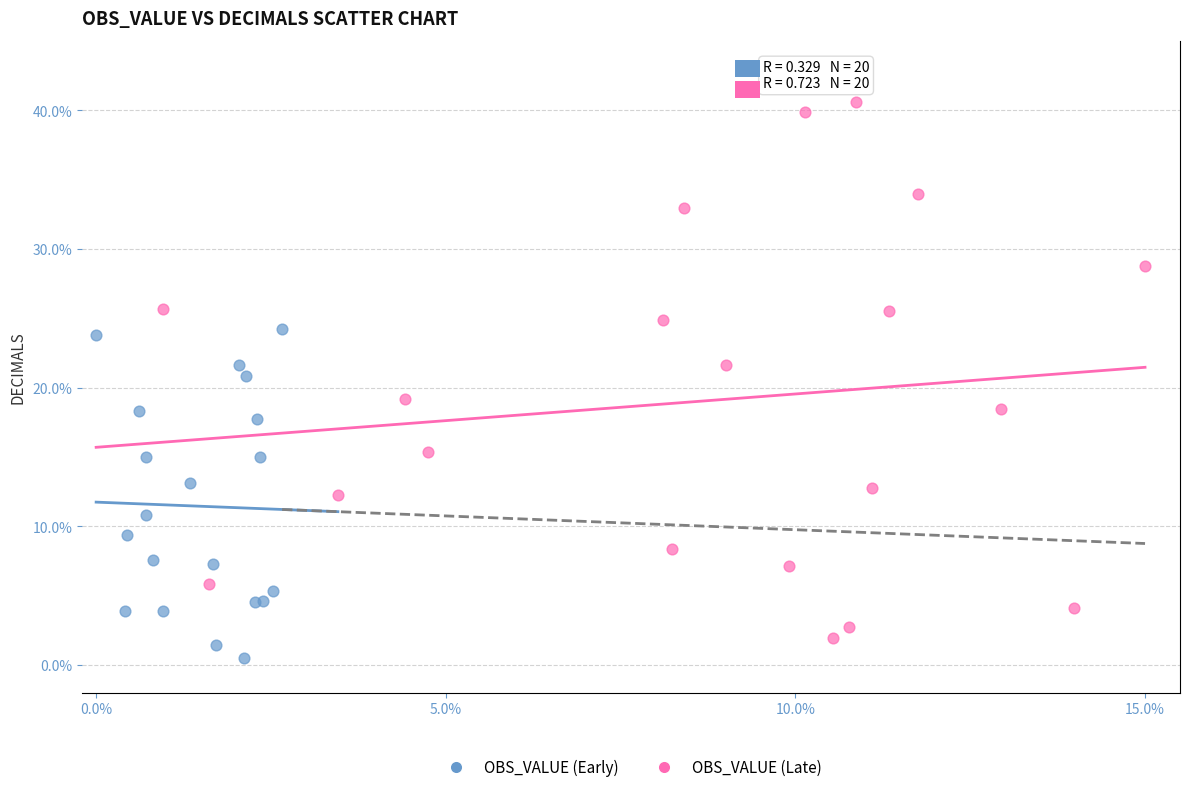

Which series has the largest Y range (max minus min)?

OBS_VALUE (Late)